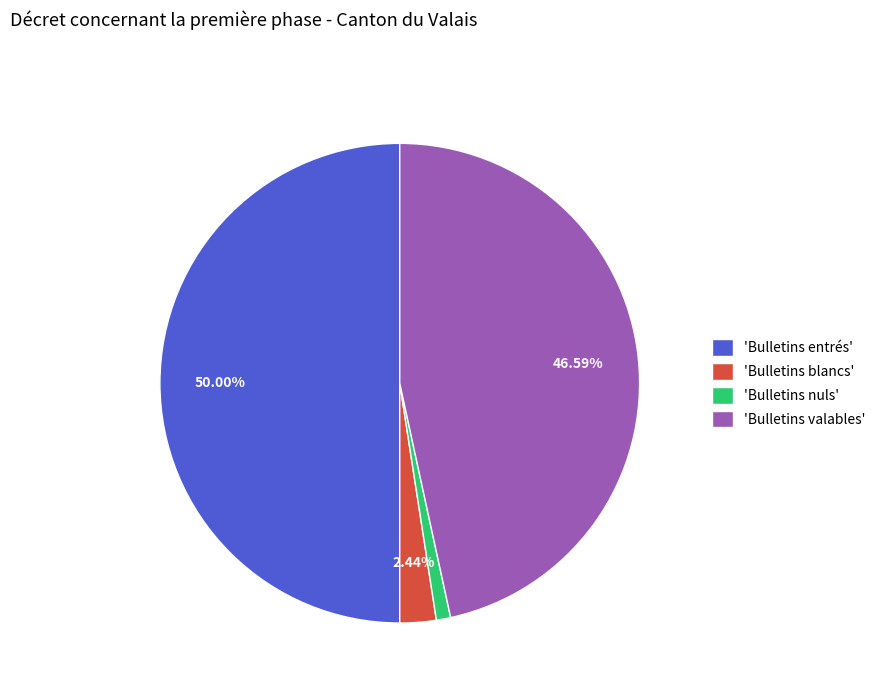

Between 'Bulletins blancs' and 'Bulletins nuls', which is larger?

'Bulletins blancs'